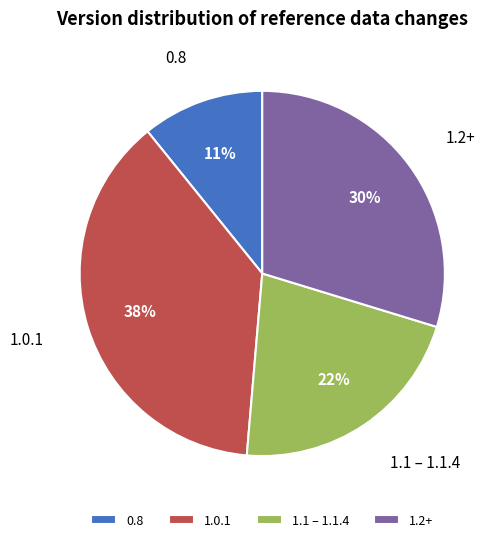

True or false: 1.2+ accounts for 5% of the total.

False